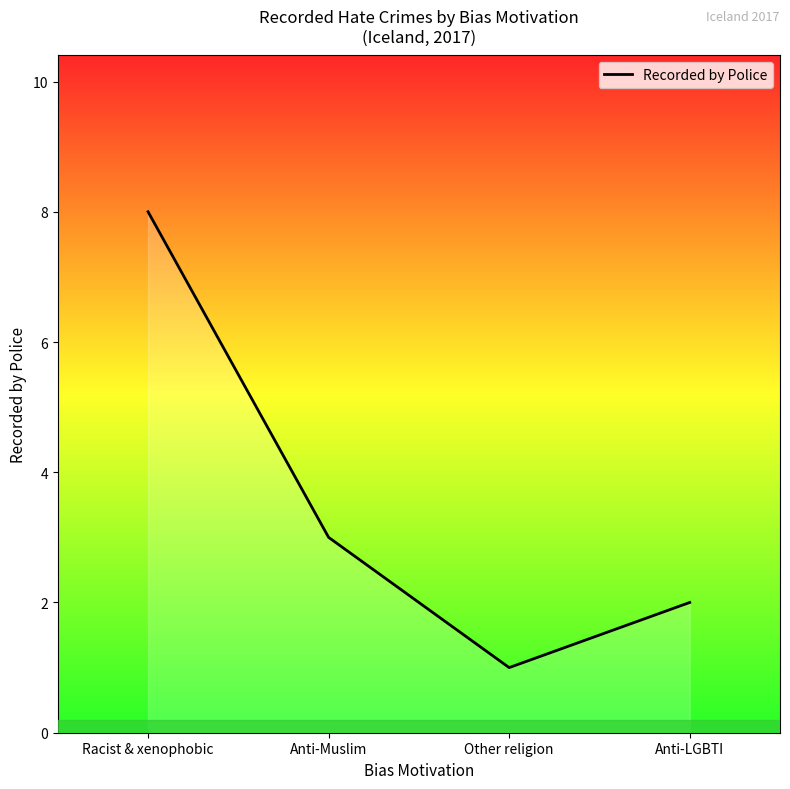

Rank the categories by value from highest to lowest.

Racist & xenophobic, Anti-Muslim, Anti-LGBTI, Other religion